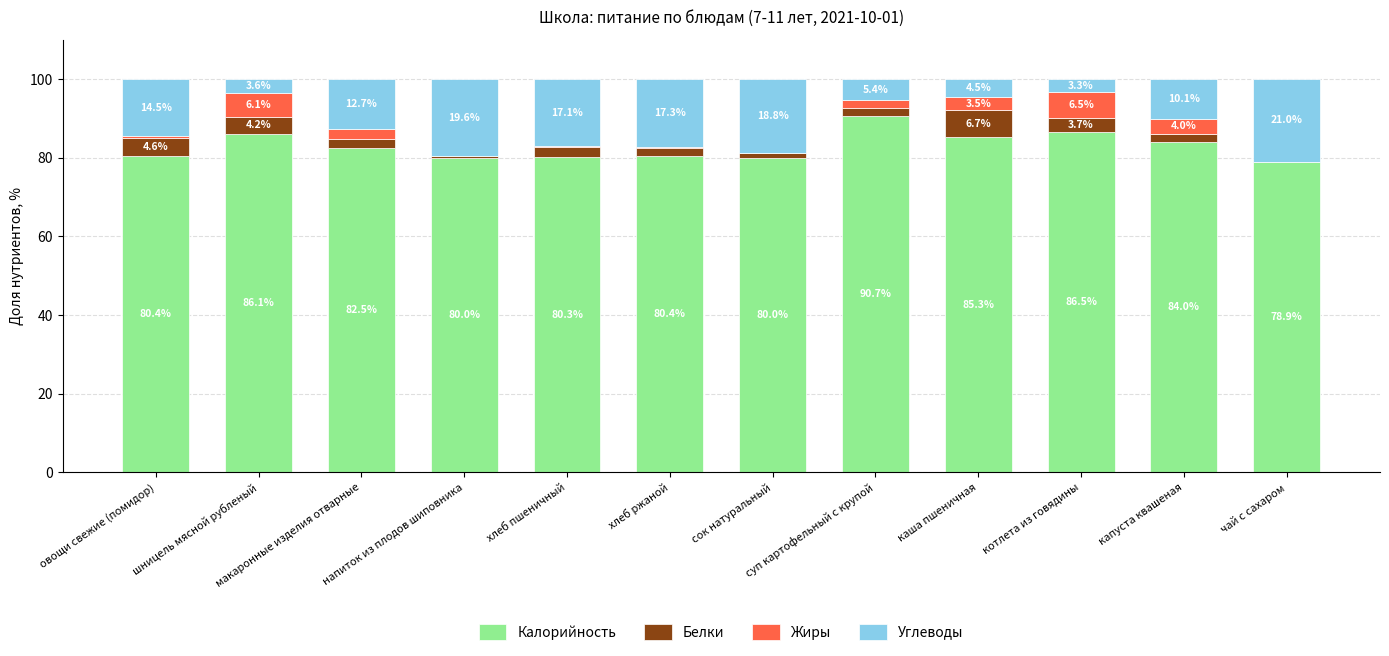

True or false: Калорийность has a value of 23.7 at хлеб пшеничный.

False